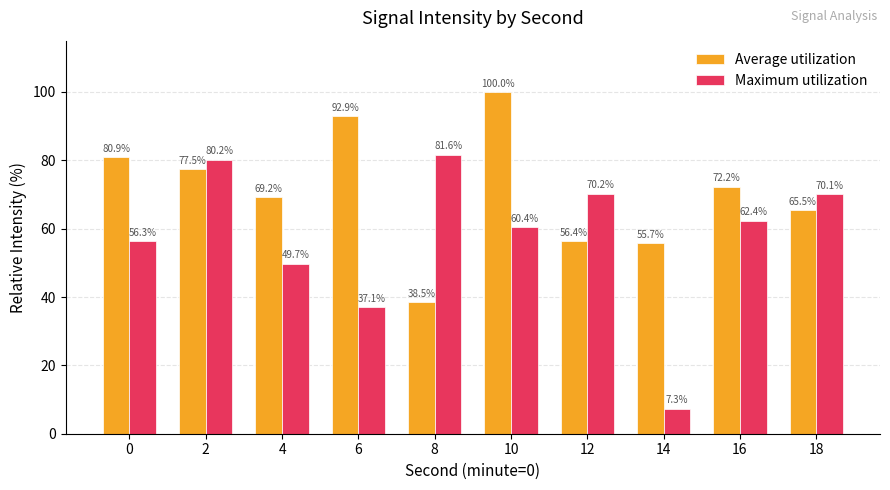

Reading left to right, extract all data points from this chart.

Average utilization: 0=80.9	2=77.5	4=69.2	6=92.9	8=38.5	10=100.0	12=56.4	14=55.7	16=72.2	18=65.5
Maximum utilization: 0=56.3	2=80.2	4=49.7	6=37.1	8=81.6	10=60.4	12=70.2	14=7.3	16=62.4	18=70.1